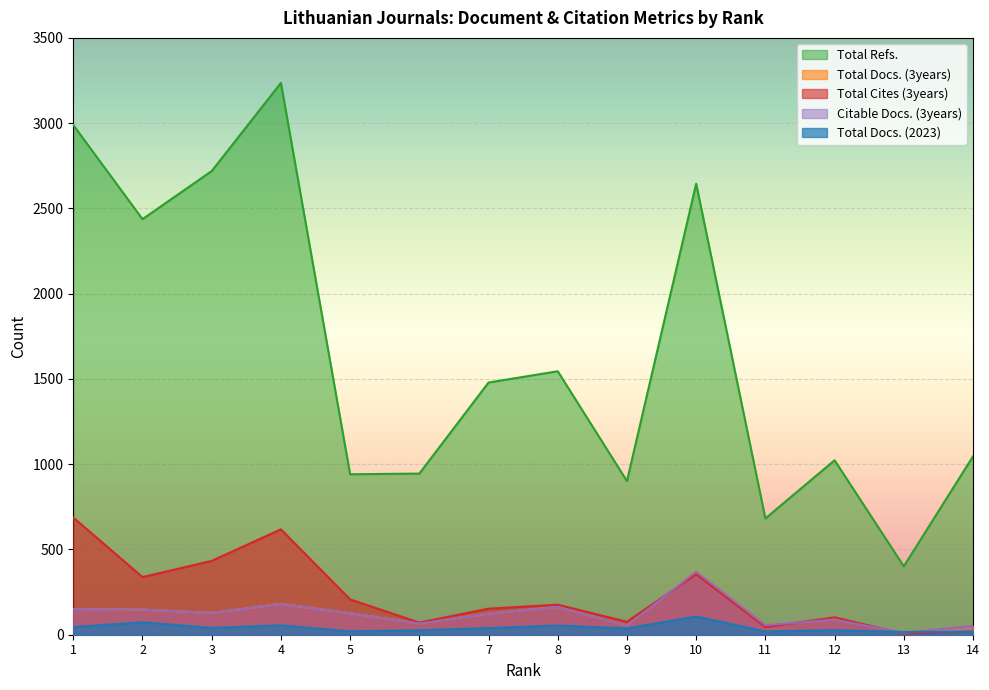

What is the spread (max minus min) of values at 5?

921